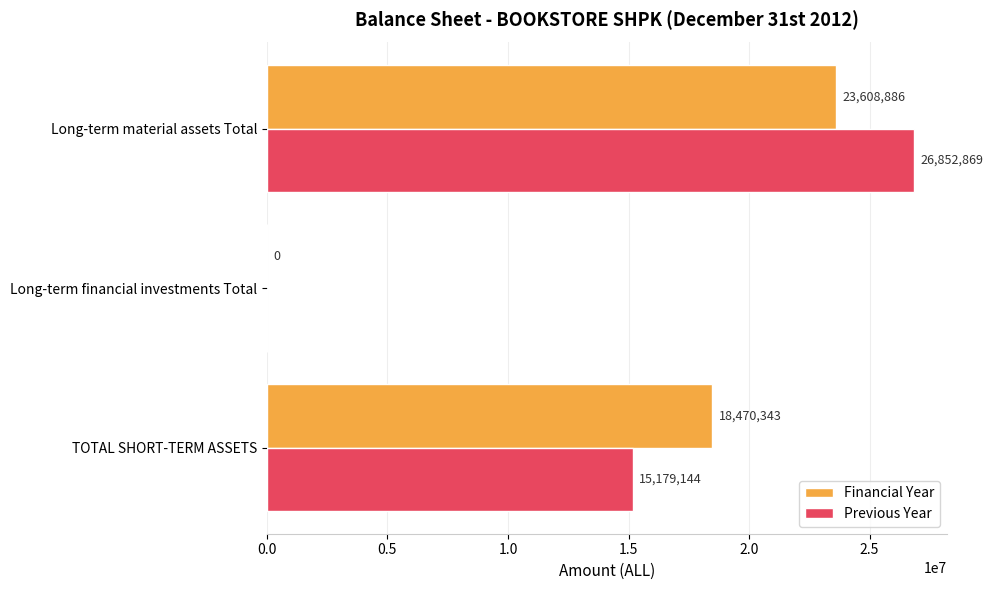

What are all the series names shown in the legend?

Financial Year, Previous Year